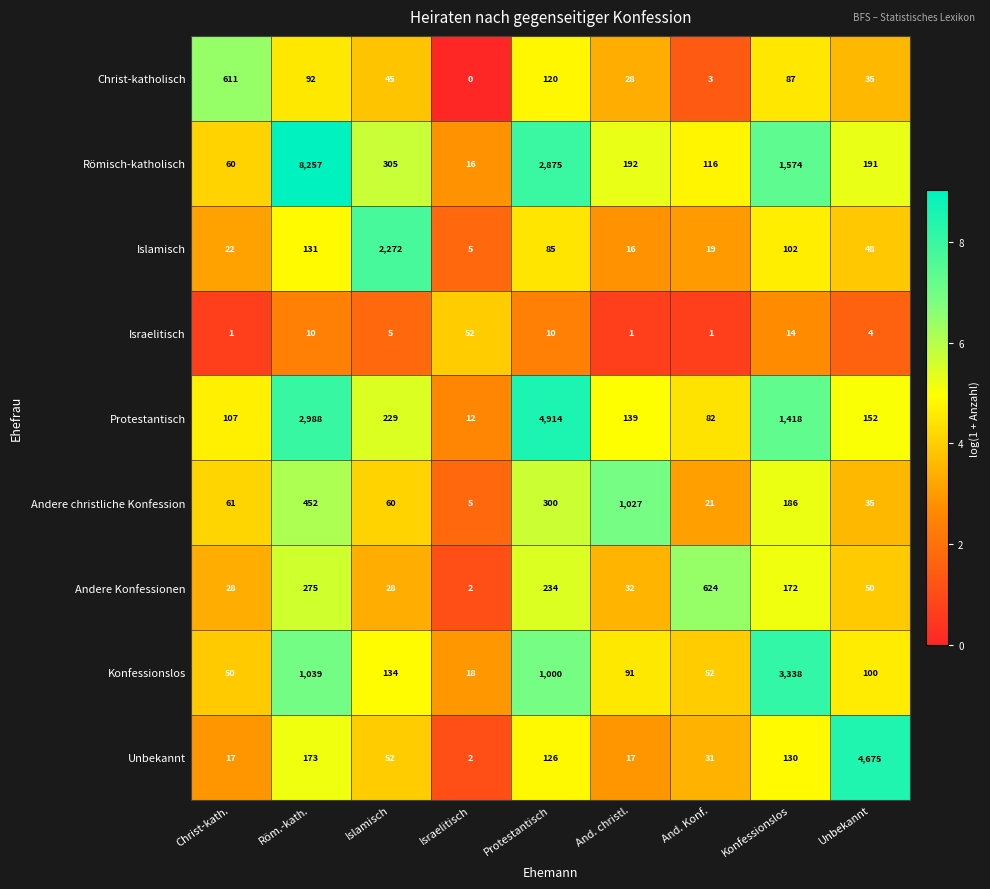

True or false: Konfessionslos has a value of 134 at Islamisch.

True